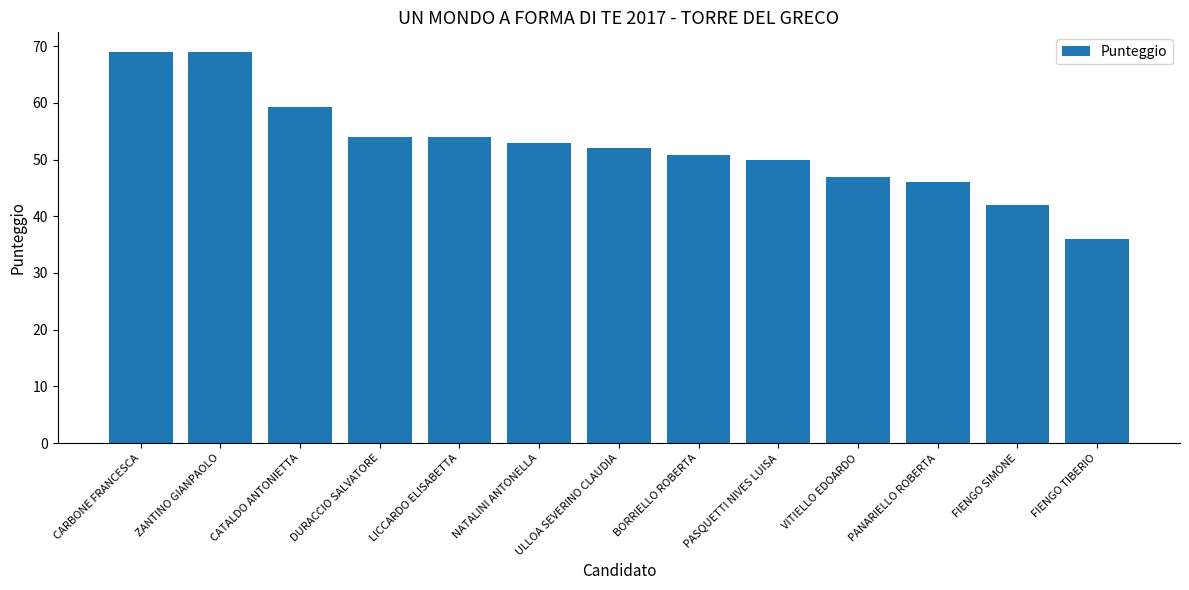

What is the difference between the values at PASQUETTI NIVES LUISA and PANARIELLO ROBERTA?

4.0